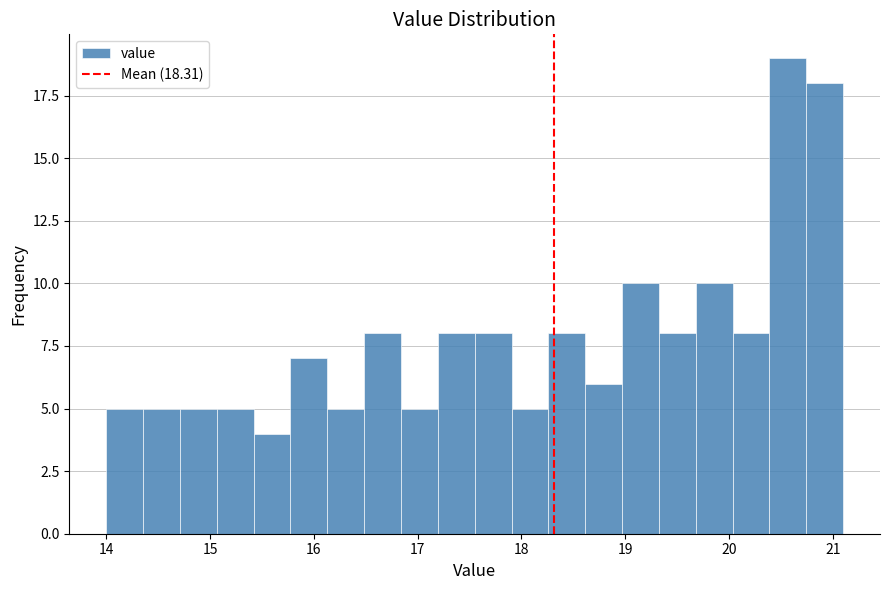

Around what value on the x-axis is the tallest bar? Give the approximate position of its centre, as read against the axis.

20.6